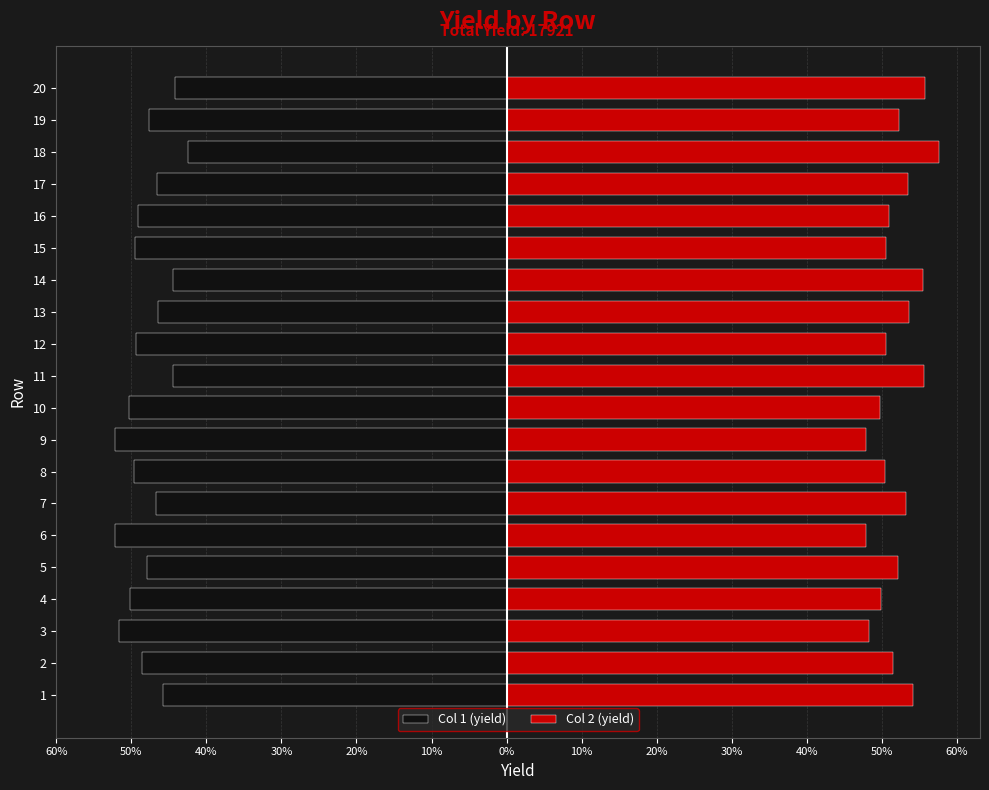

How many data points does each series have?

20